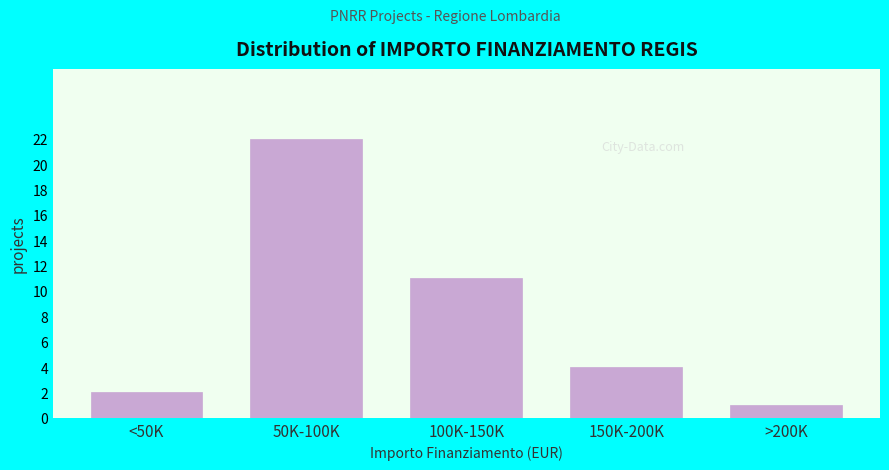

Reading left to right, transcribe all the data shown in this chart.

2	22	11	4	1